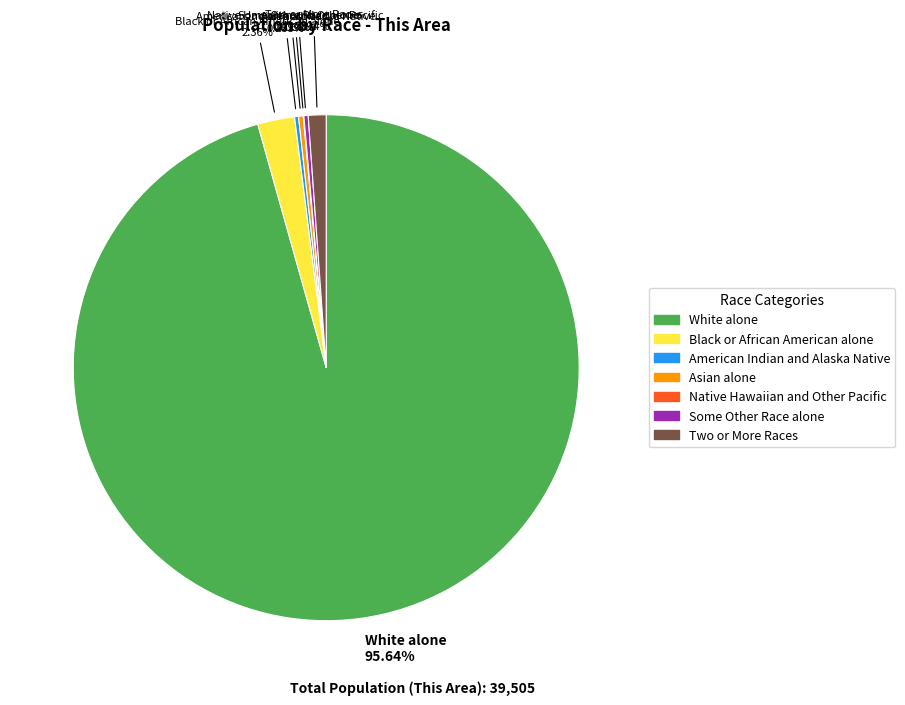

Is there a majority slice in this chart?

Yes